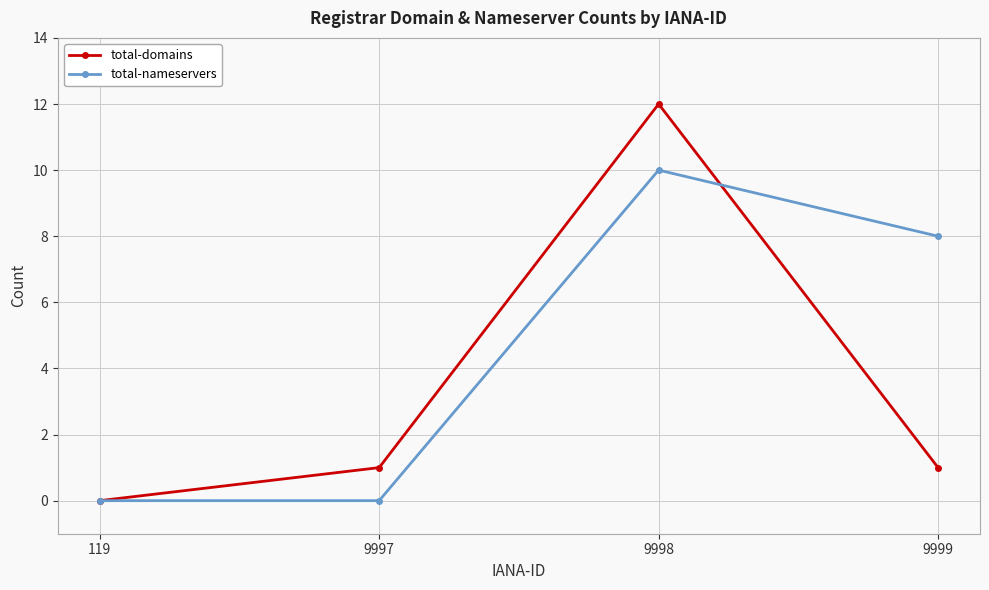

How many values in the total-nameservers series are below 8?

2